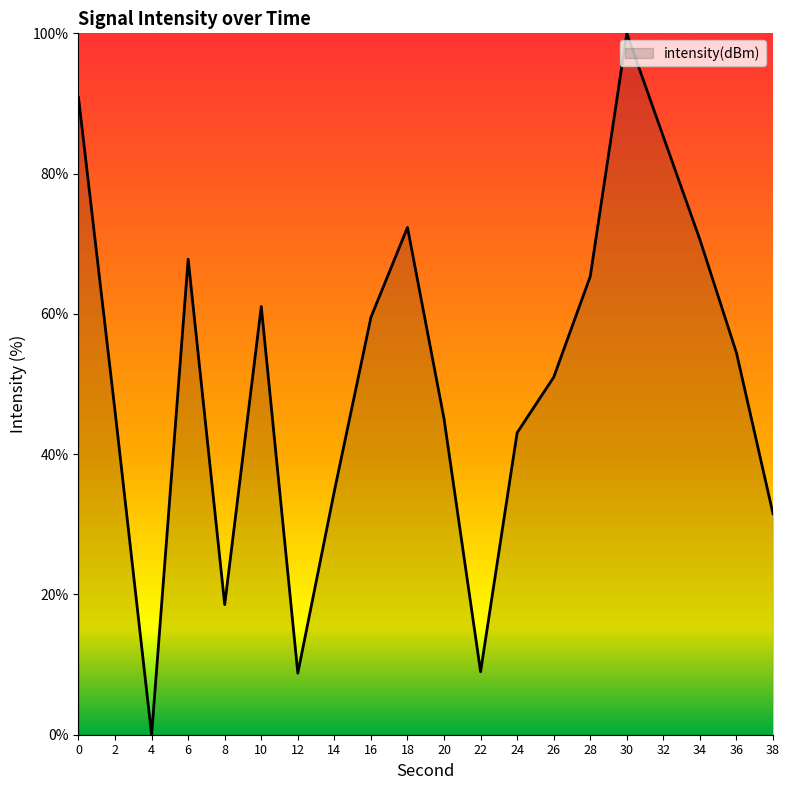

Between 14 and 12, which is larger?

14